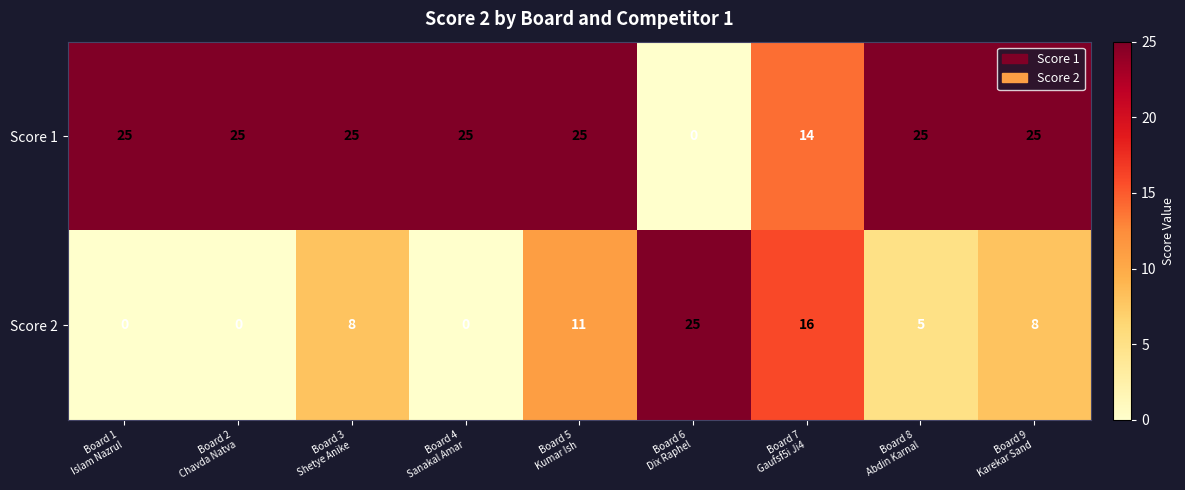

Rank the series at Board 3
Shetye Anike from highest to lowest value.

Score 1, Score 2